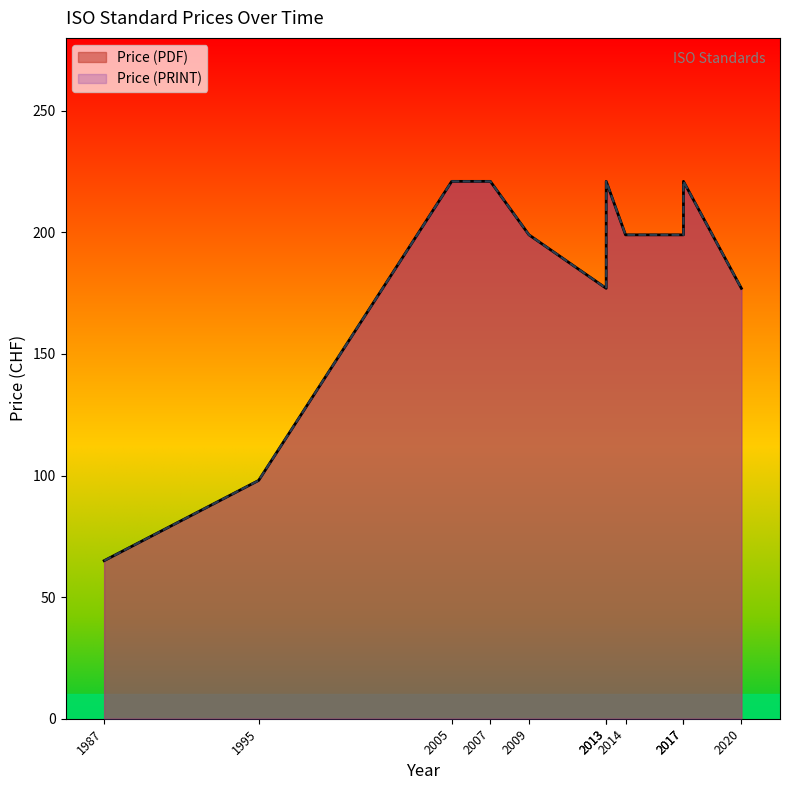

Which series has the largest range (max minus min)?

Price (PDF)